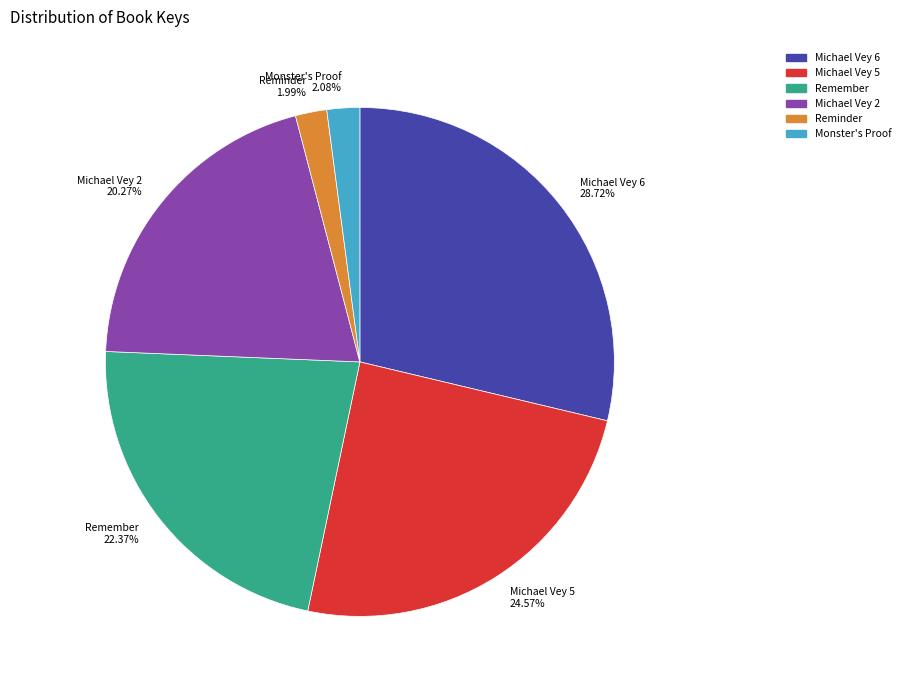

The Michael Vey 6 slice represents 42% of the pie. True or false?

False